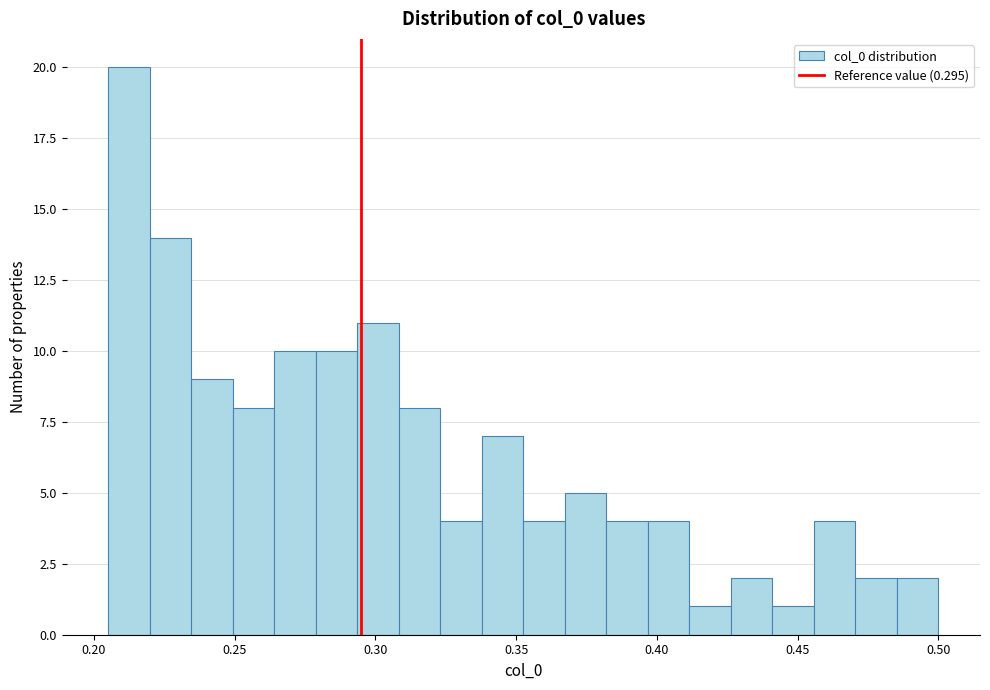

Around what value on the x-axis is the tallest bar? Give the approximate position of its centre, as read against the axis.

0.210